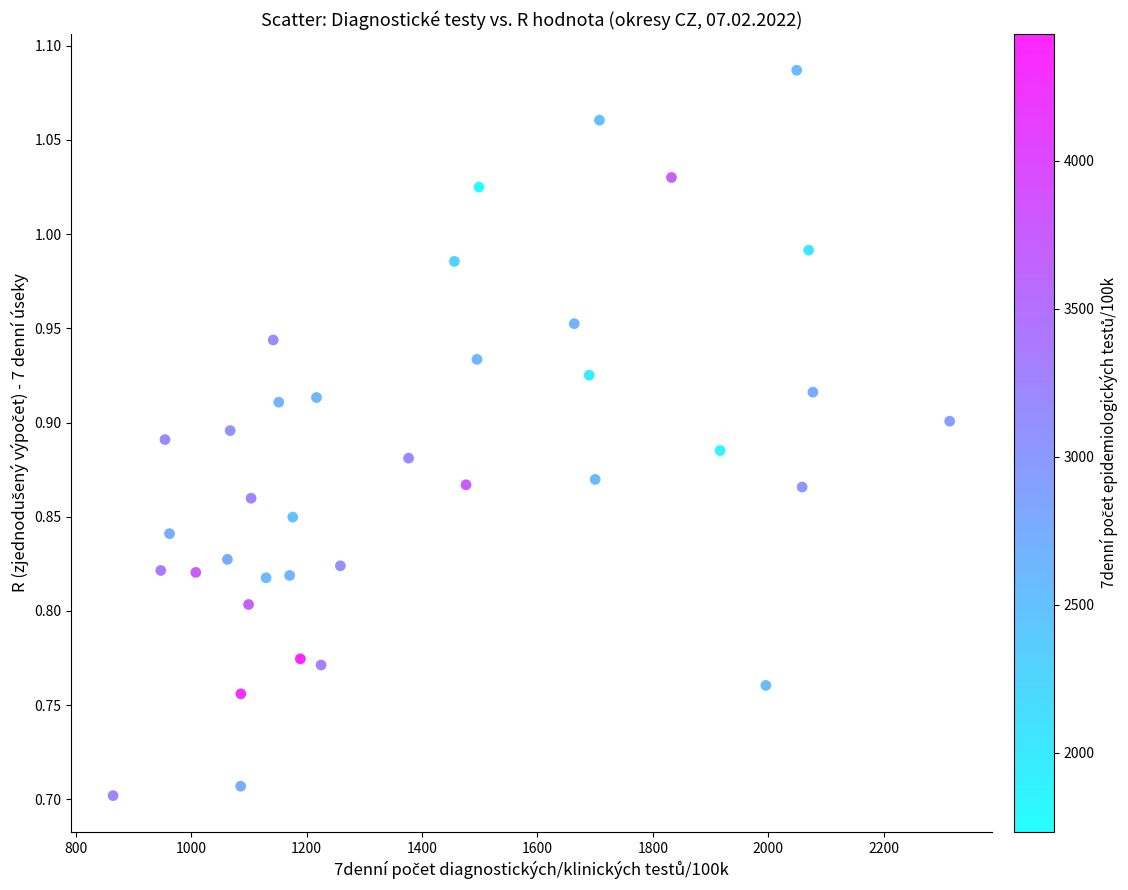

What is the range of X values (max minus min)?

1449.6